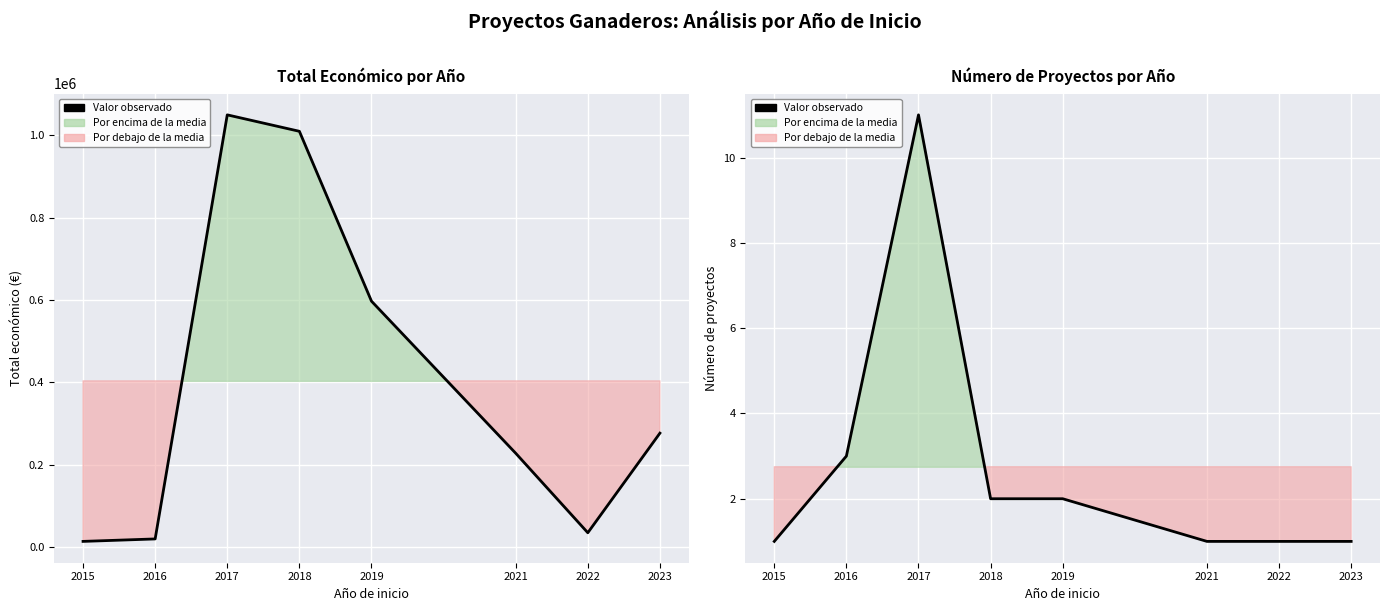

What is the minimum value shown in the chart?

1